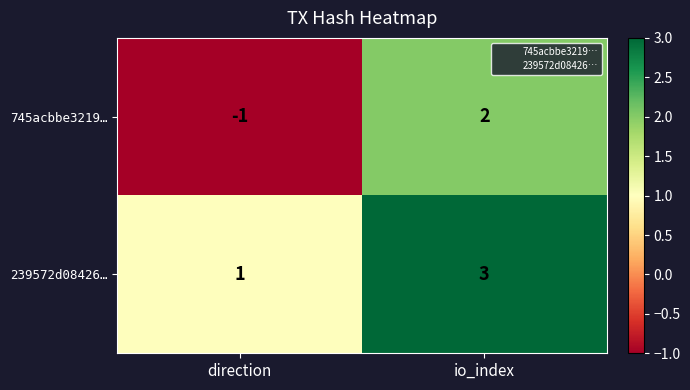

Between direction and io_index, which series saw the biggest shift?

745acbbe3219…